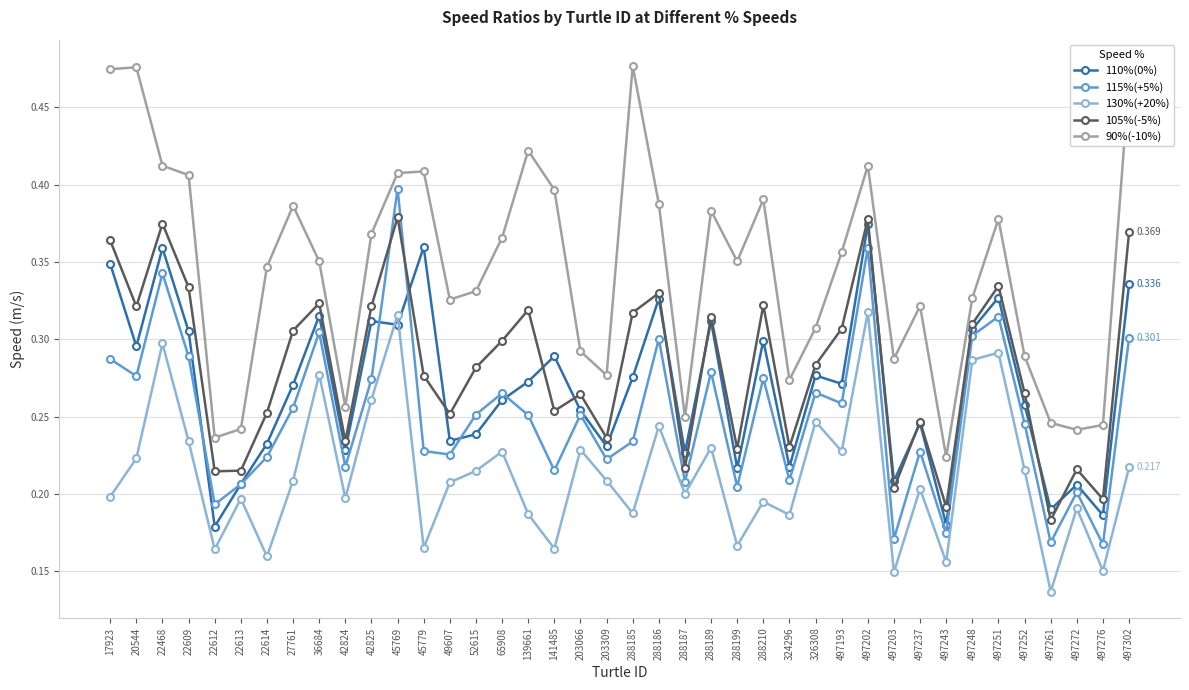

At which label does 90%(-10%) reach its minimum?

497243